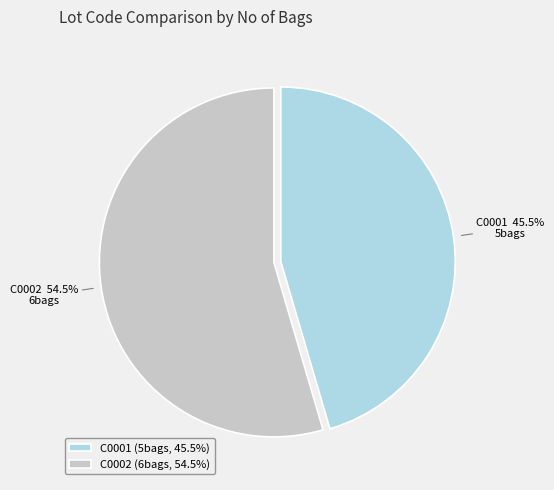

What is the largest slice in the pie chart?

C0002